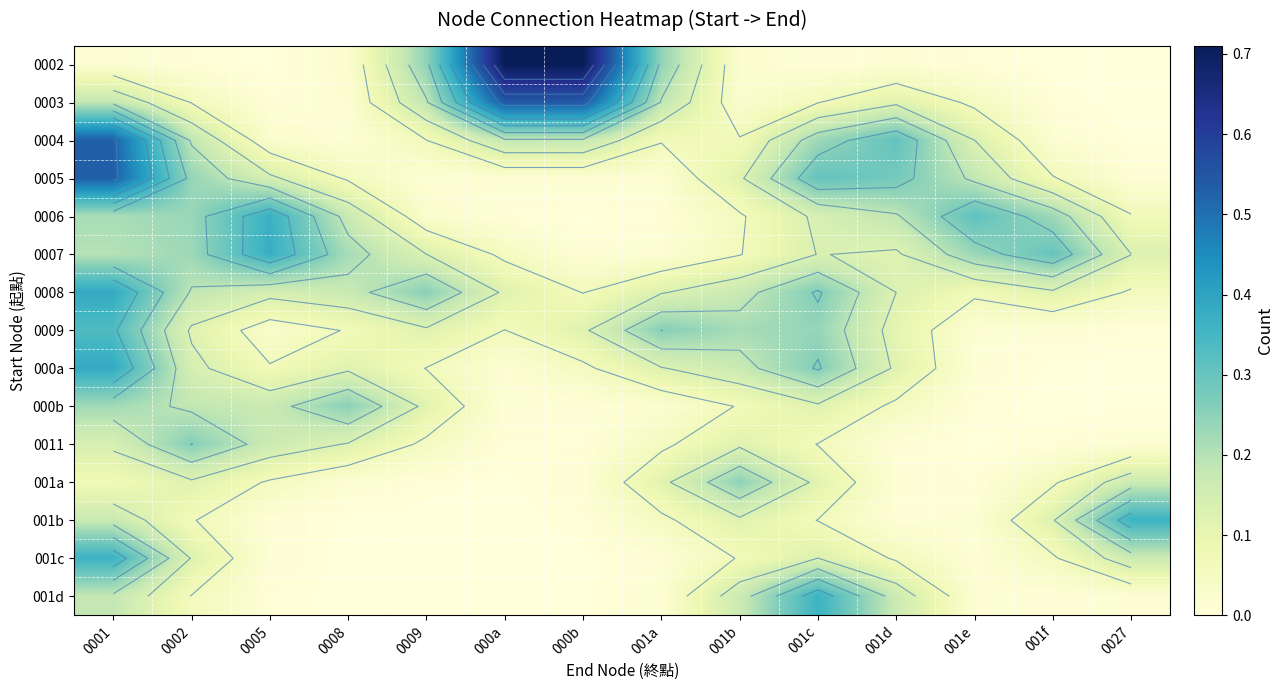

How many distinct data groups are displayed?

15